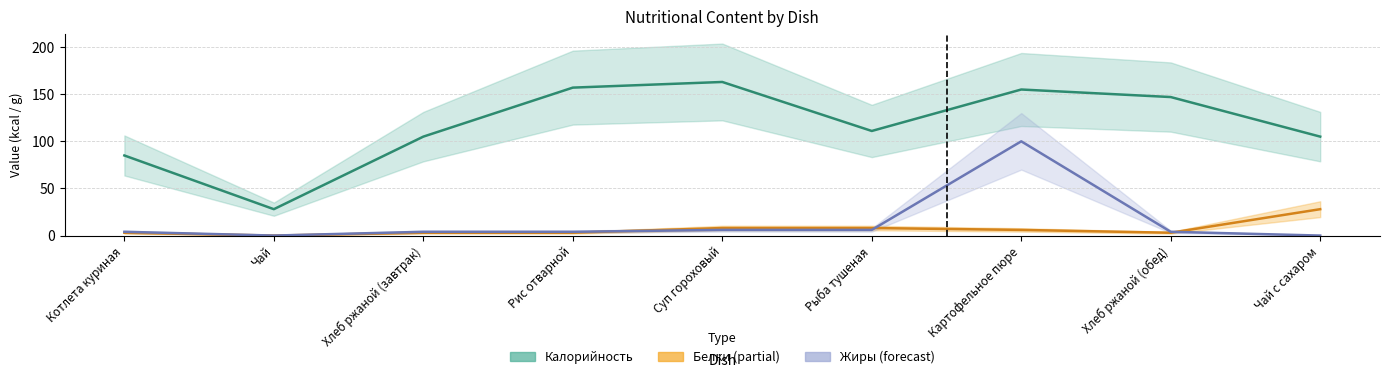

Rank the series at Картофельное пюре from highest to lowest value.

Калорийность (estimate), Жиры (forecast), Белки (partial estimate)